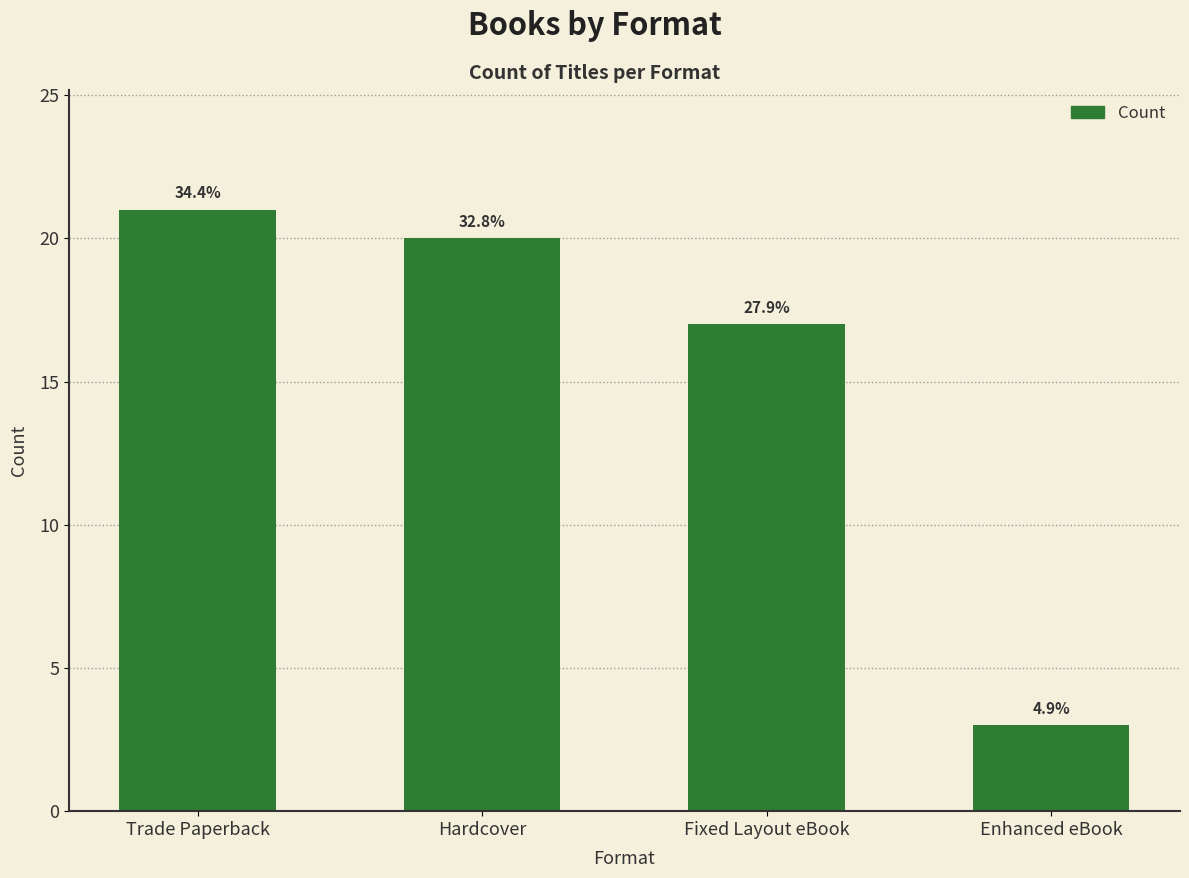

What is the difference between the values at Hardcover and Enhanced eBook?

17